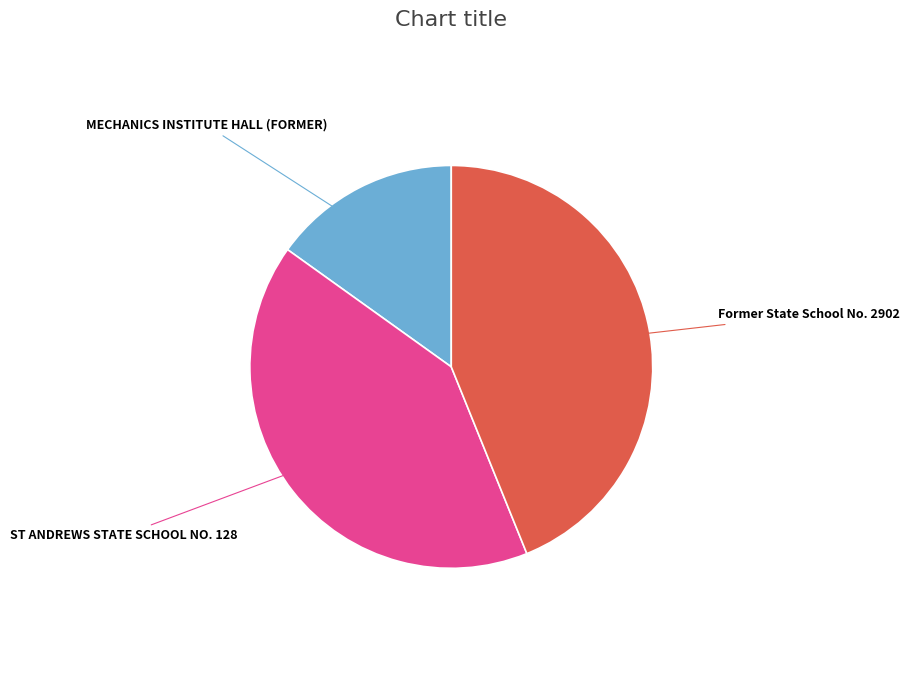

Is there a majority slice in this chart?

No